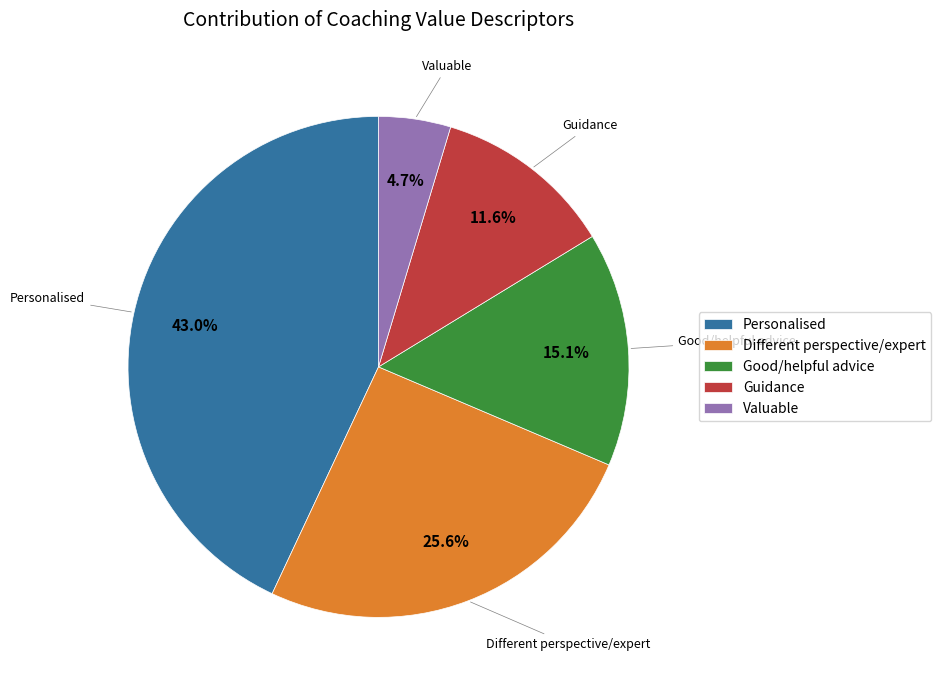

What percentage is the Valuable slice, to the nearest percent?

5%